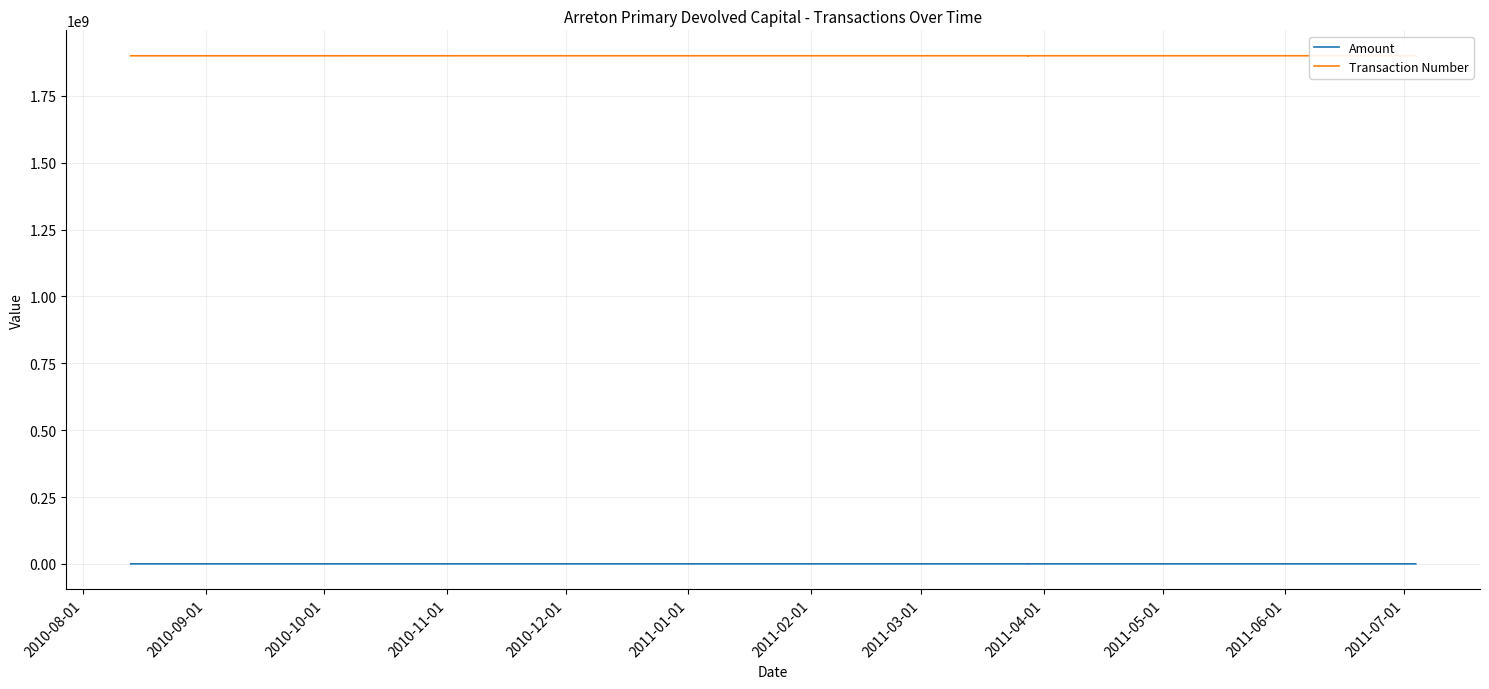

List the series in order of their overall mean, lowest first.

Amount, Transaction Number